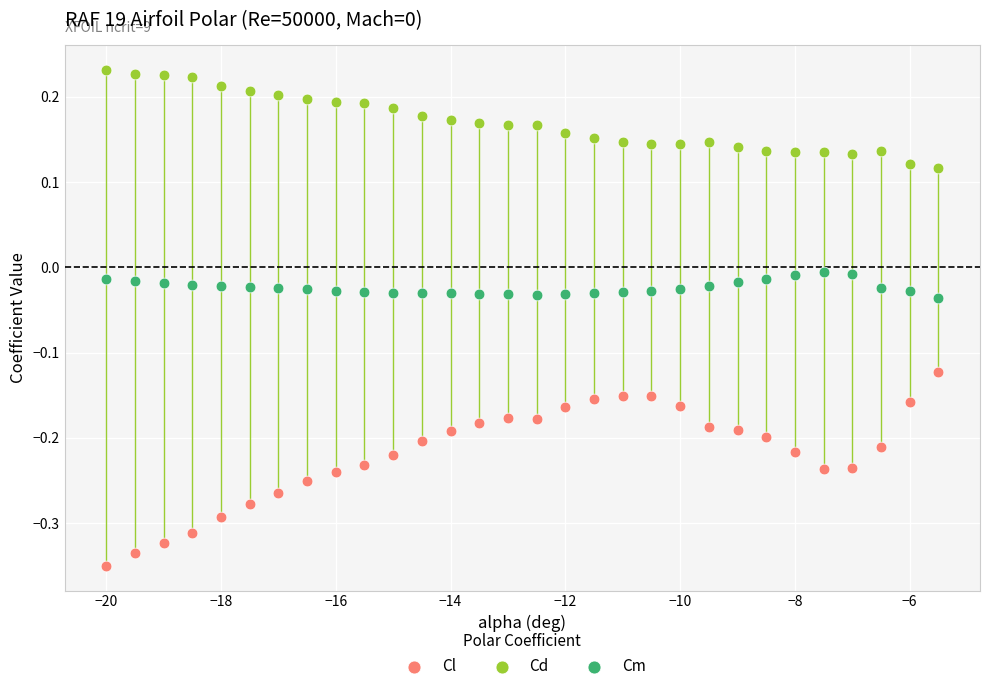

Across all data points, what is the range of Y values (max minus min)?

0.6